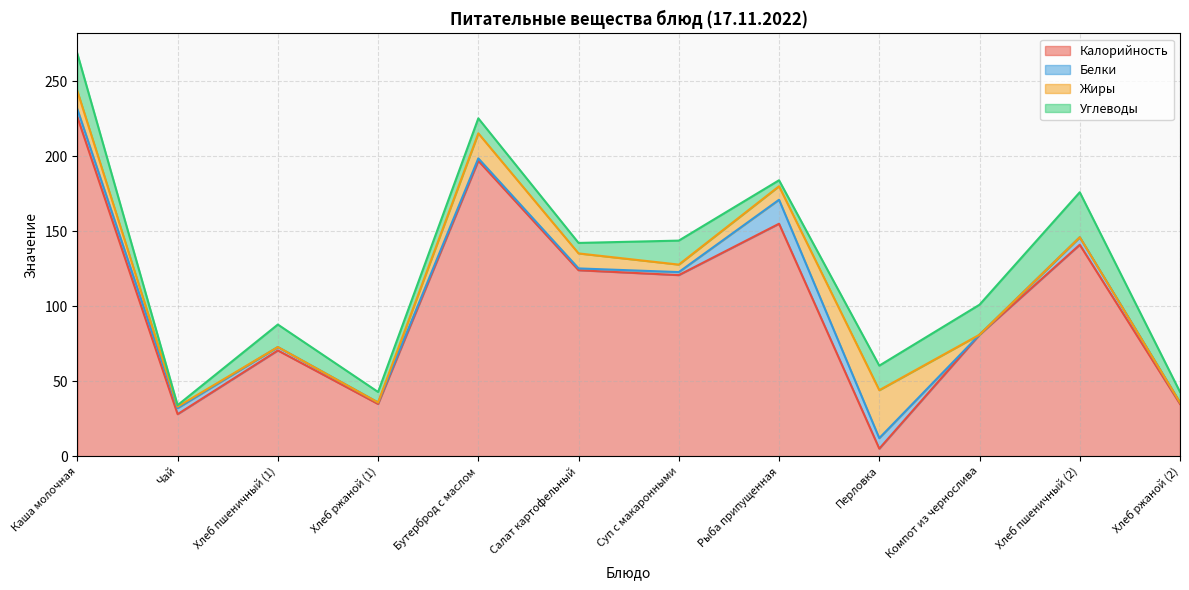

At Хлеб пшеничный (2), list the series in order from smallest to largest.

Жиры, Белки, Углеводы, Калорийность